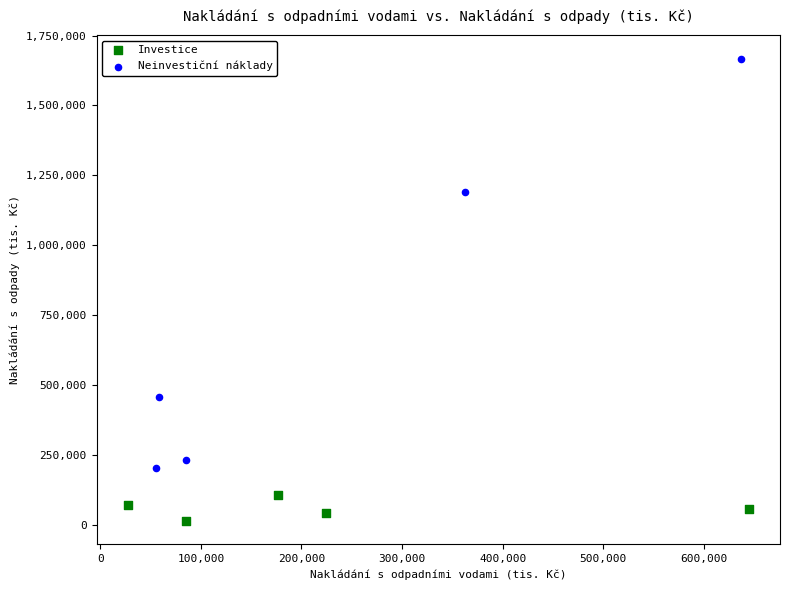

Which series contains the highest Y value?

Neinvestiční náklady